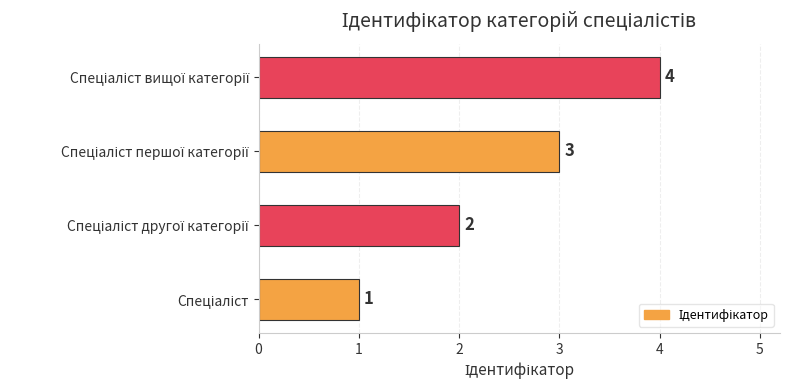

What is the maximum value shown in the chart?

4